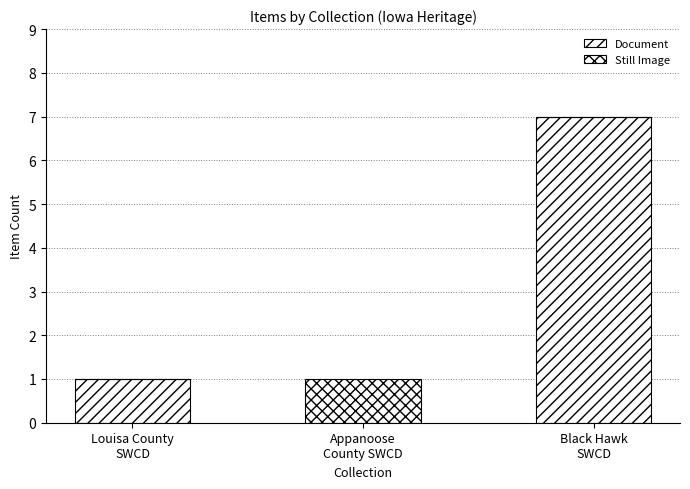

Does the chart contain stacked bars?

Yes